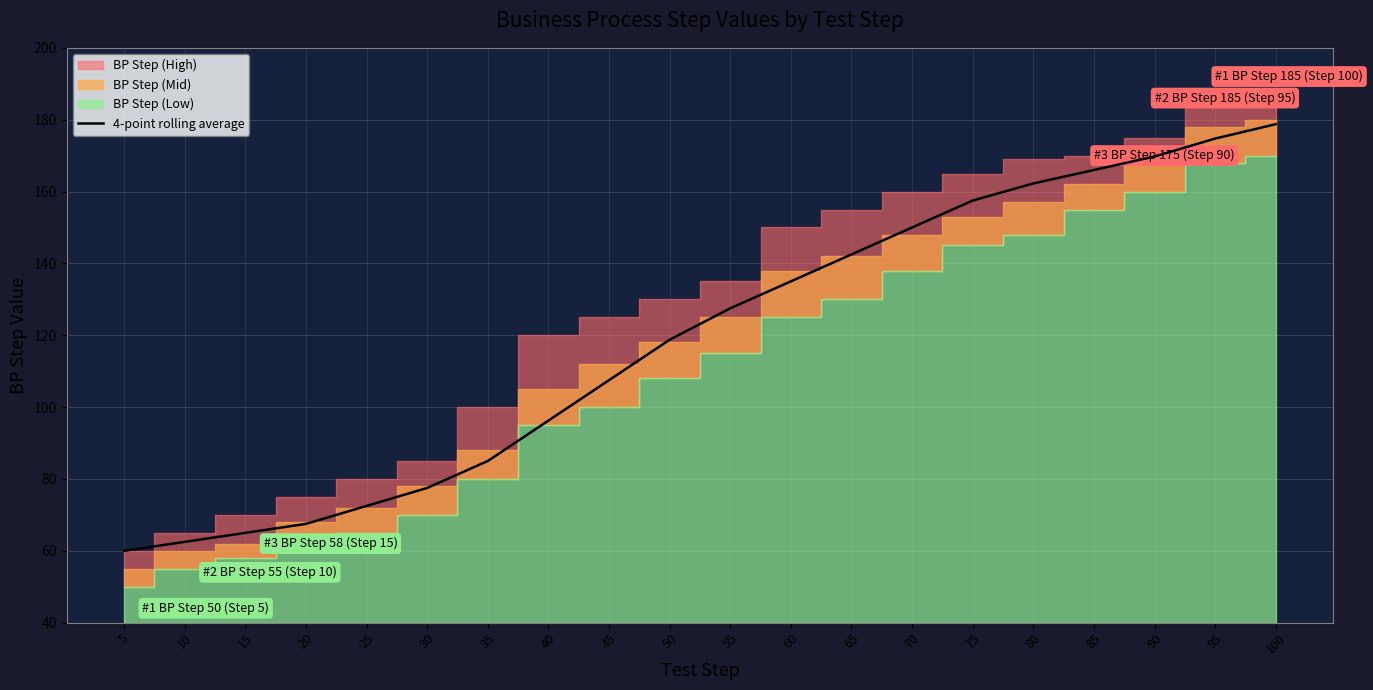

What is the sum of all values?

2376.5